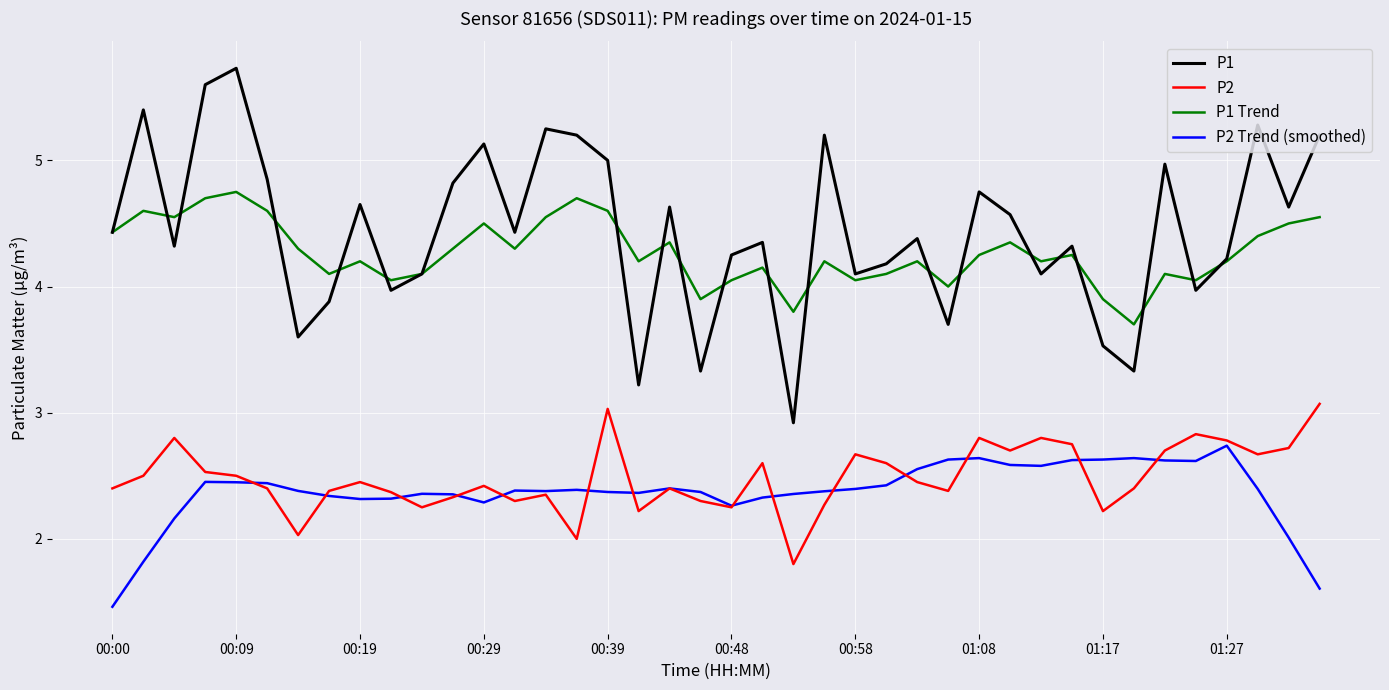

Which series has the widest spread of values?

P1